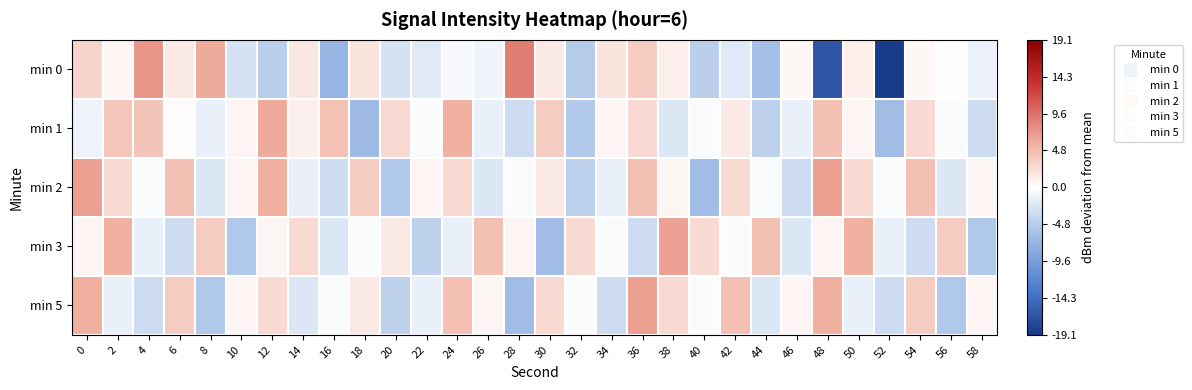

Which label corresponds to the smallest value in the chart?

52